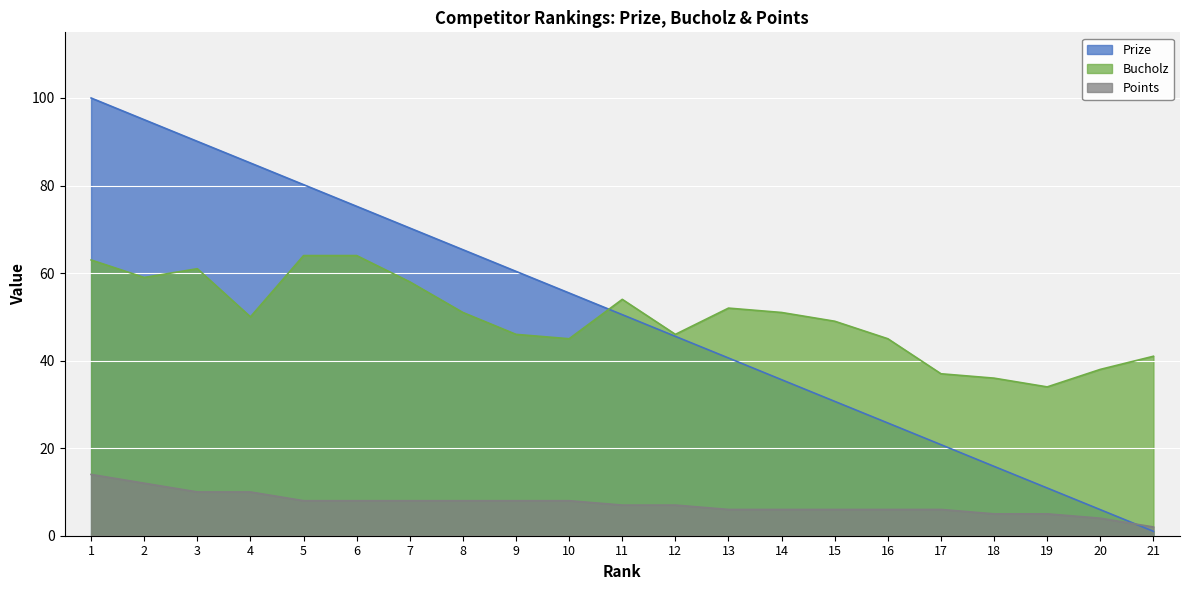

Which series has the largest range (max minus min)?

Prize